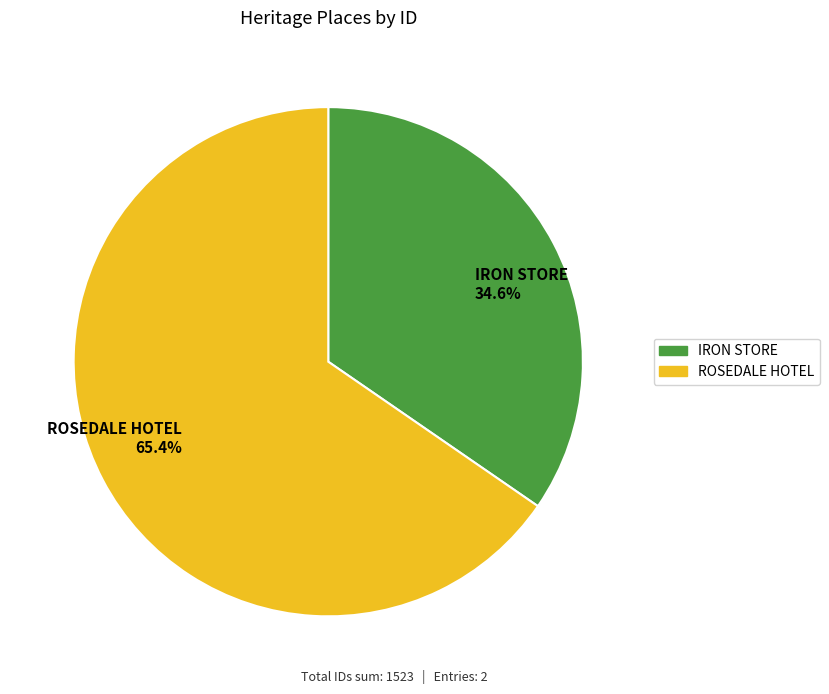

Count the number of slices in the pie.

2